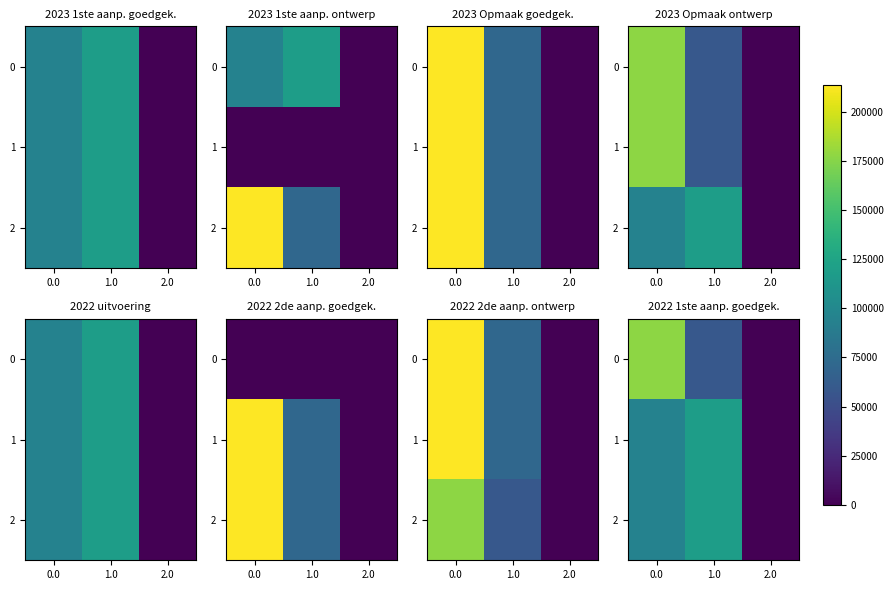

How many values in 0 are above zero?

2